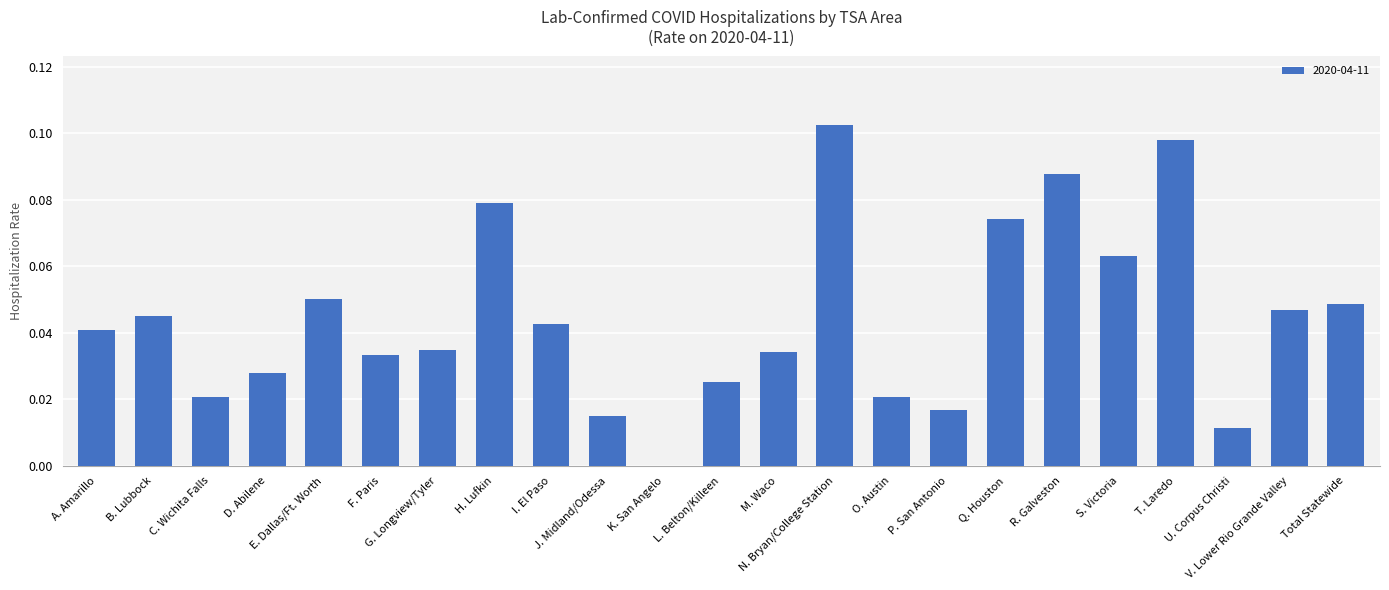

What is the sum of all values?

1.0